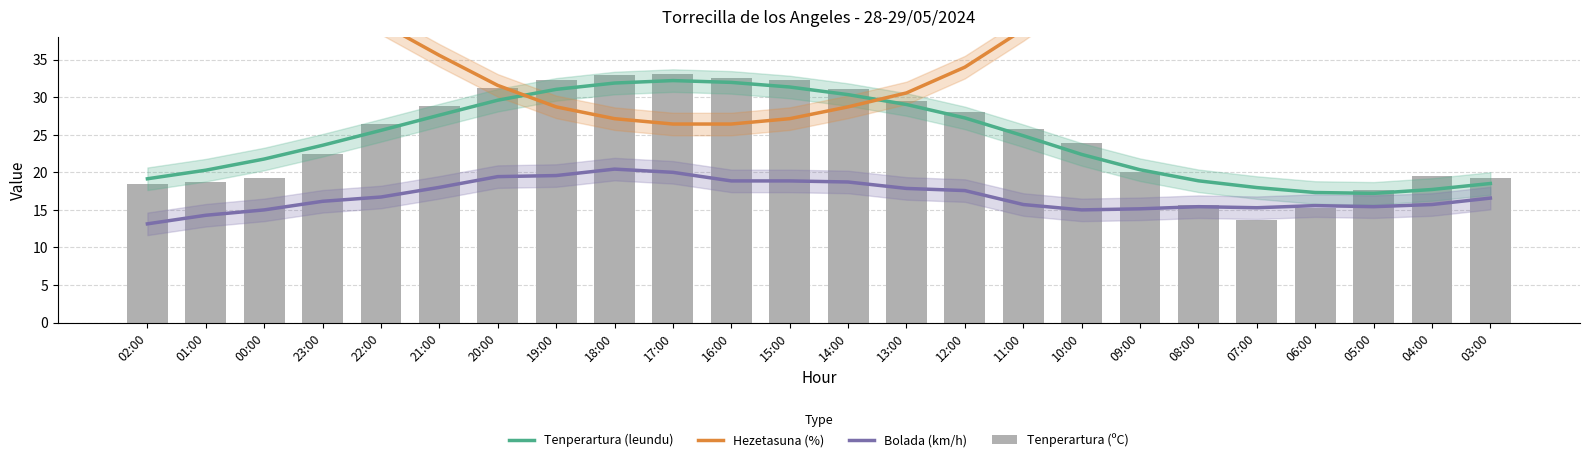

Is it true that Hezetasuna (%) equals 27.1 at 15:00?

True